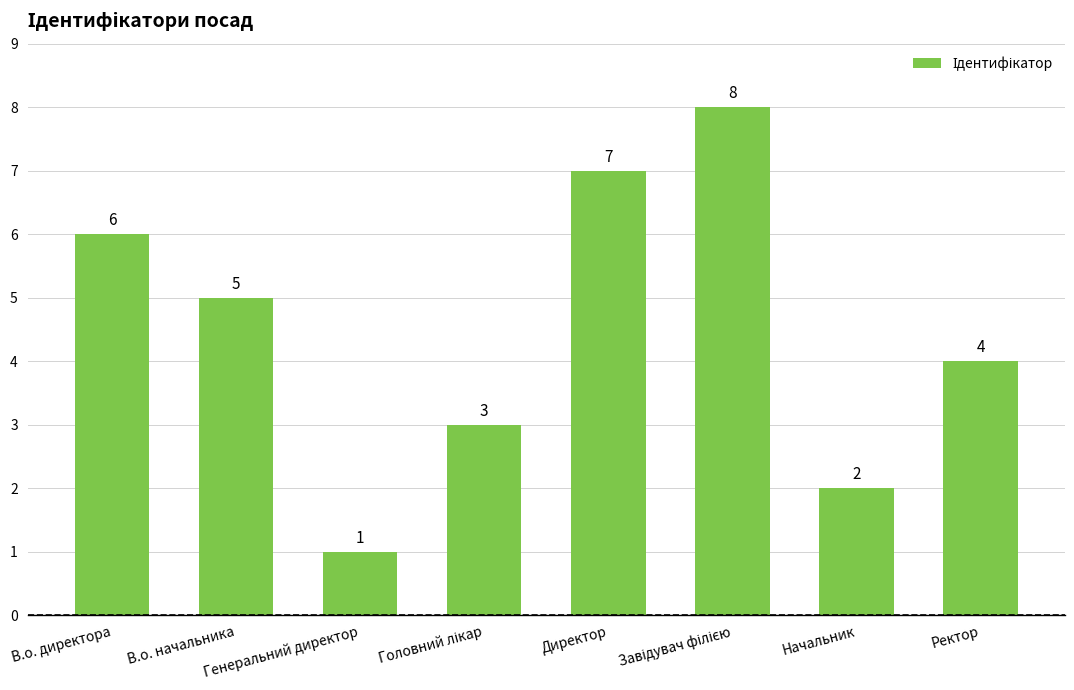

Count the number of categories in the chart.

8